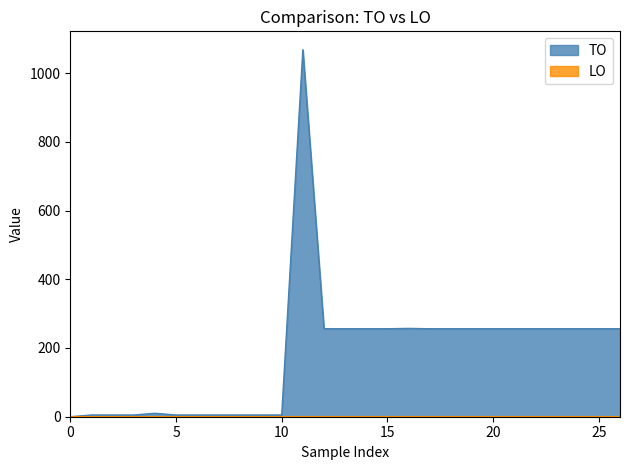

What is the difference between the maximum and minimum values?

1068